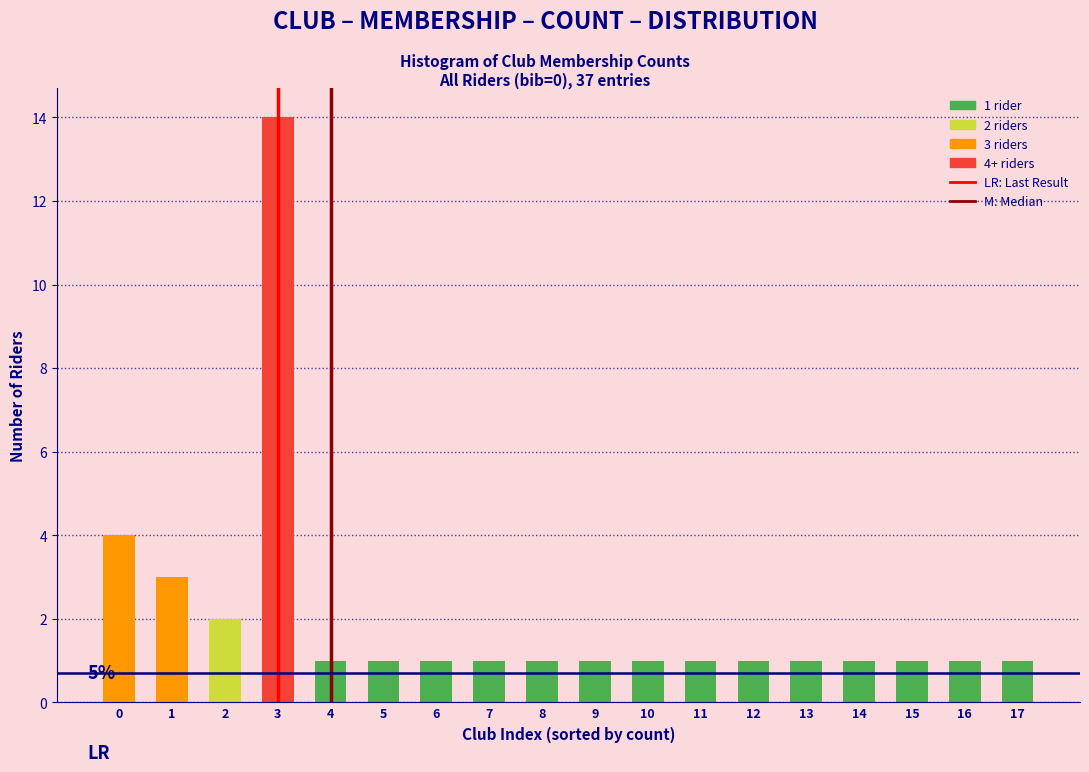

Reading left to right, extract all data points from this chart.

0=4	1=3	2=2	3=14	4=1	5=1	6=1	7=1	8=1	9=1	10=1	11=1	12=1	13=1	14=1	15=1	16=1	17=1